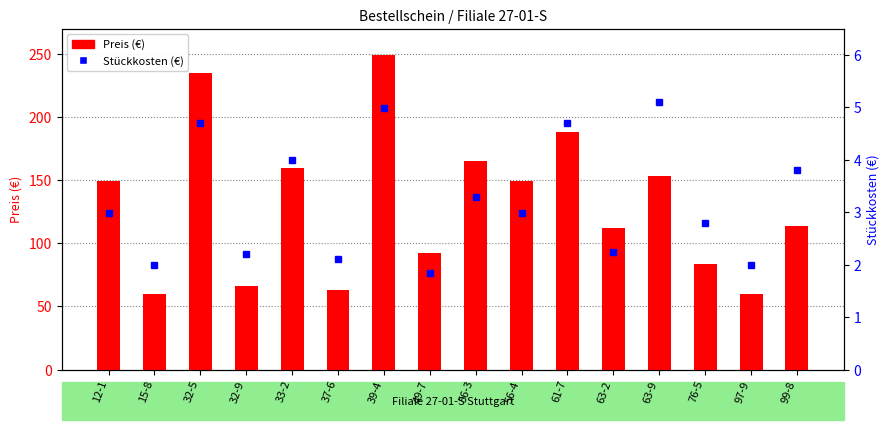

What is the value of the Stückkosten bar at the 12th from the left?

2.2